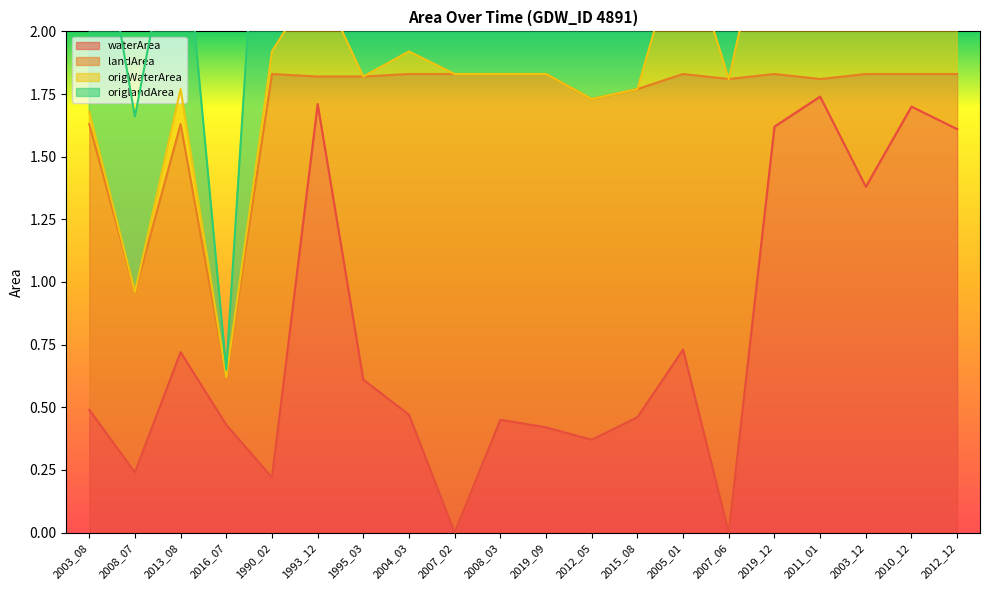

How many lines are shown in the chart?

4